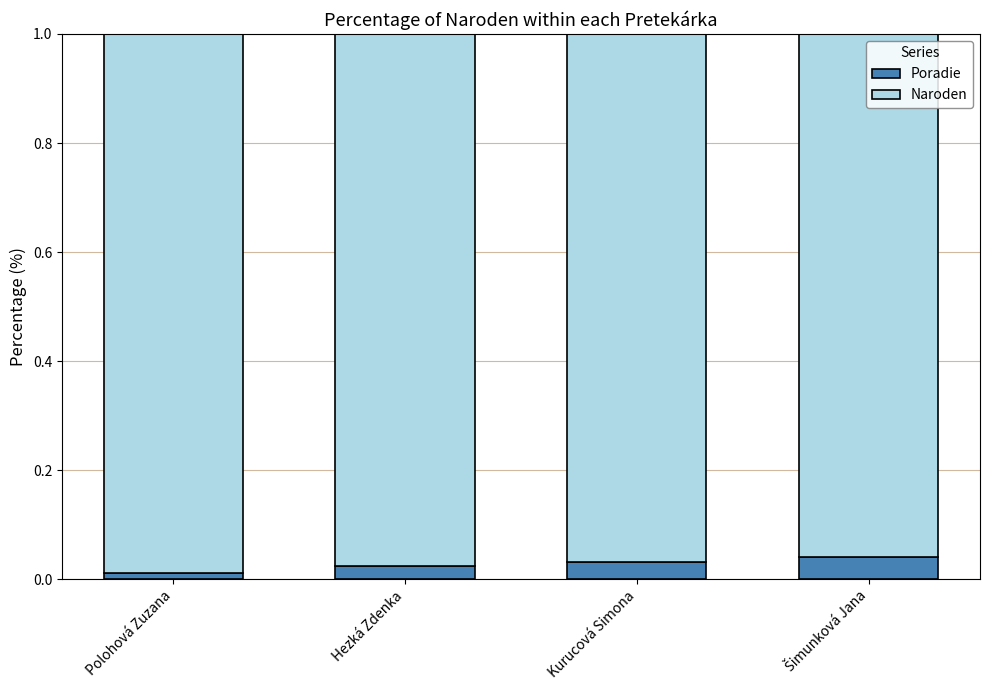

Does the chart contain any negative values?

No